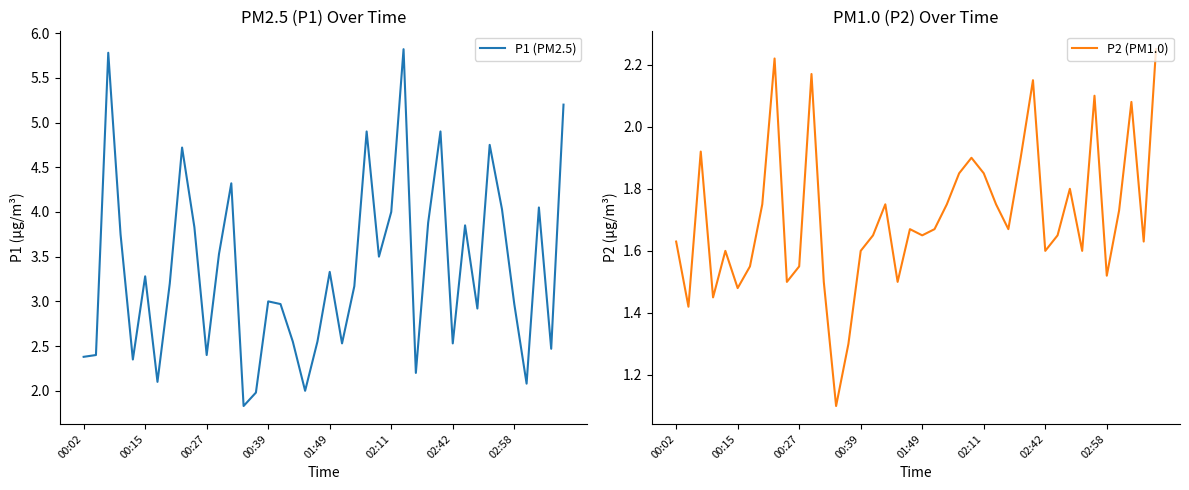

What is the minimum value for P1 (PM2.5)?

1.8